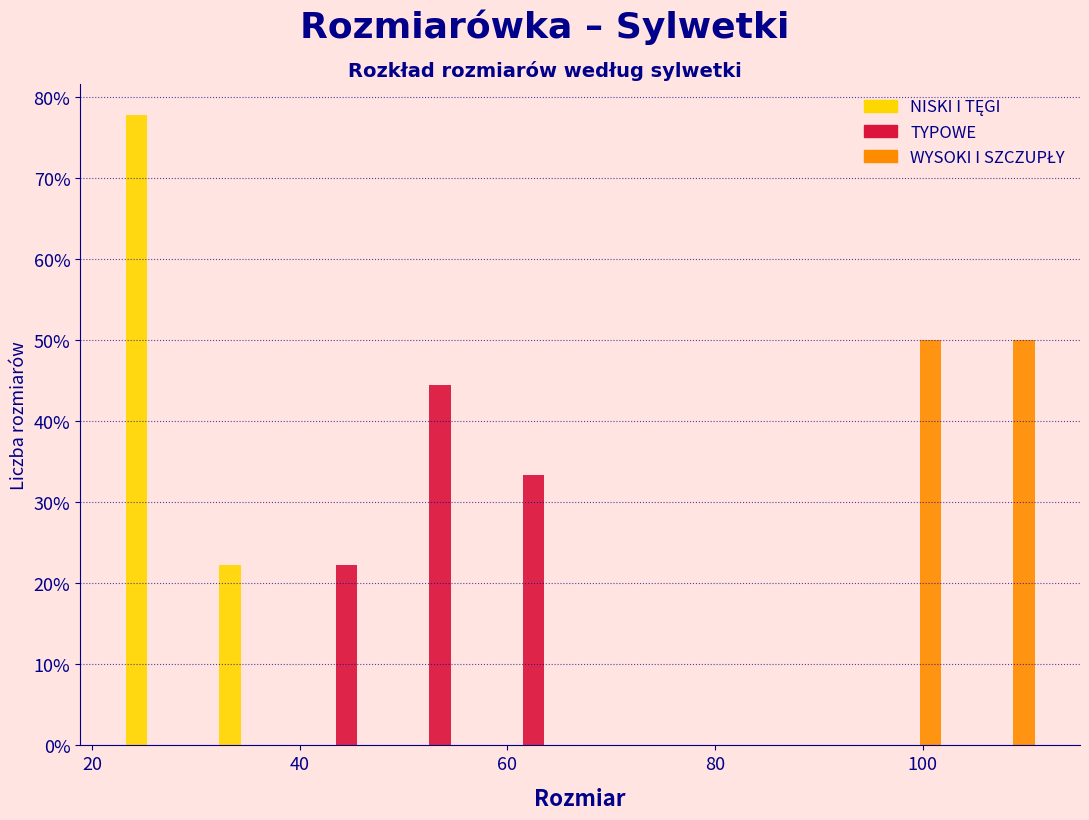

In the TYPOWE series, which range on the x-axis has the tallest bar?

49 to 58